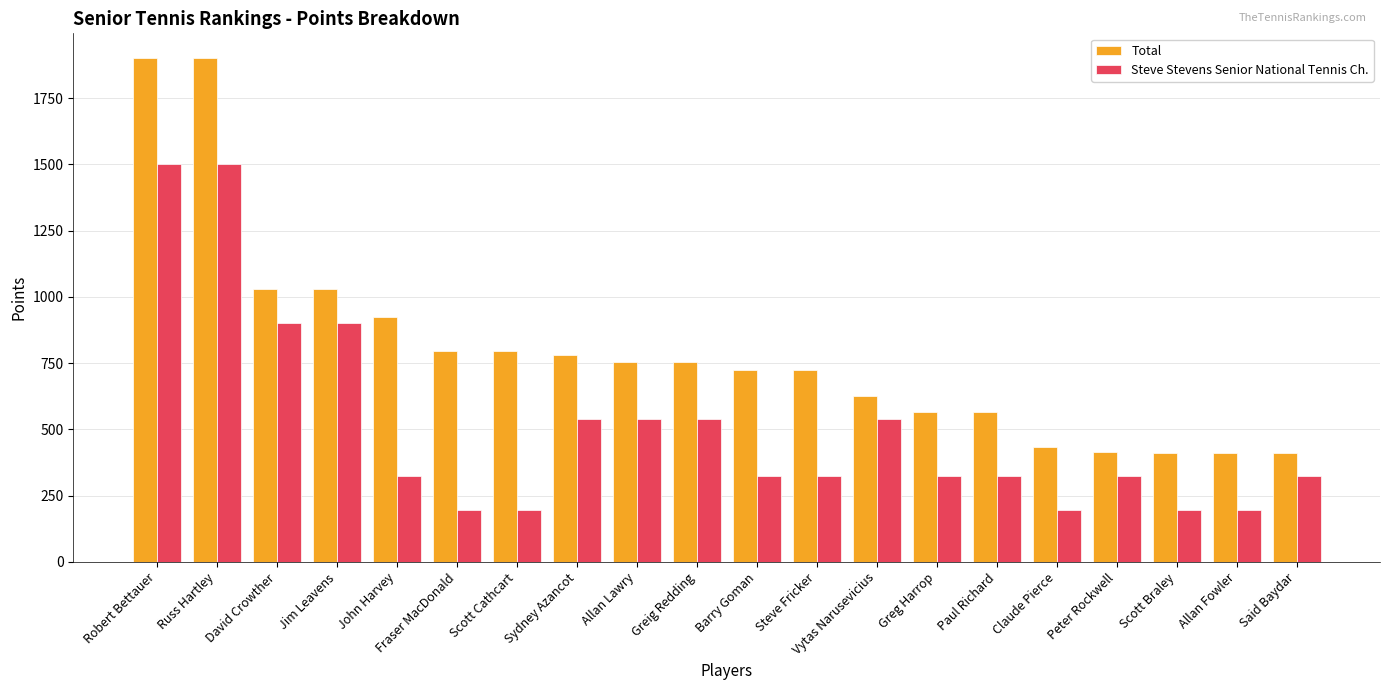

How many data points in Total are less than 756?

10